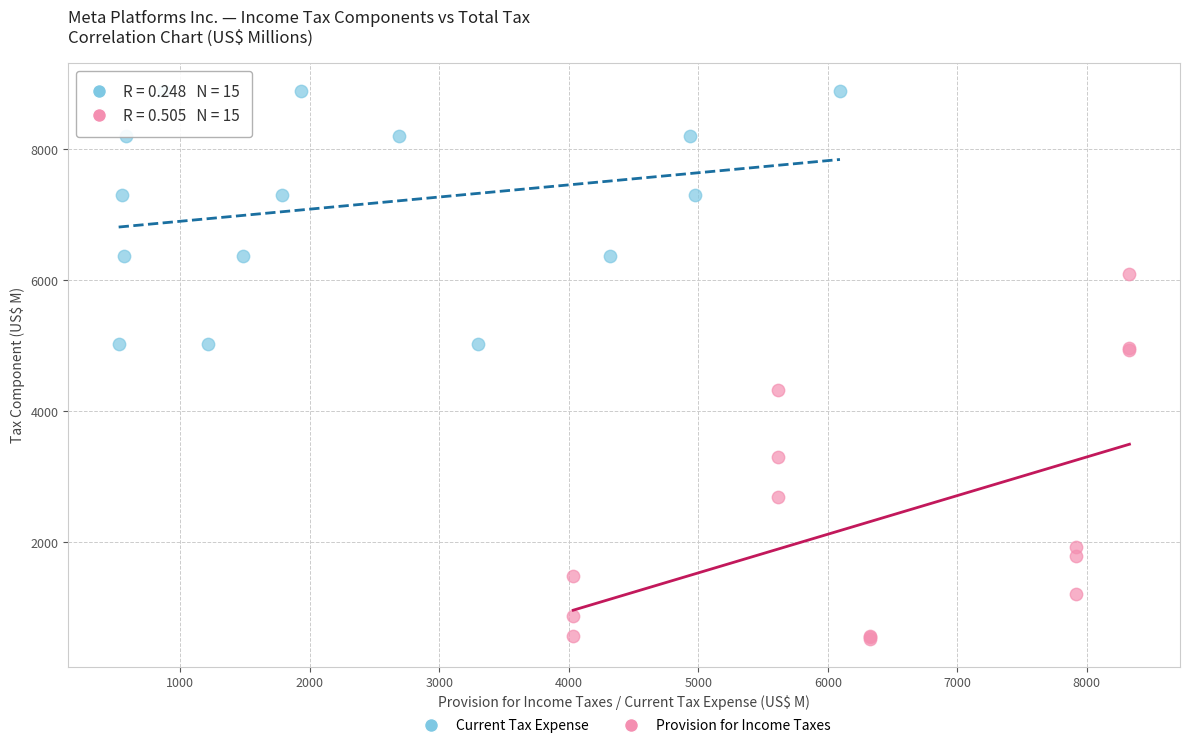

Which series contains the lowest Y value?

Provision for Income Taxes